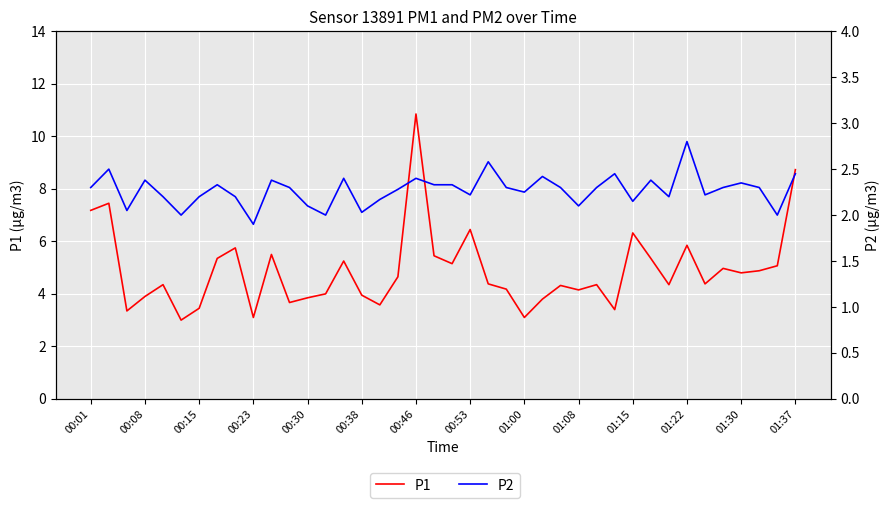

What is the maximum value shown in the chart?

10.8